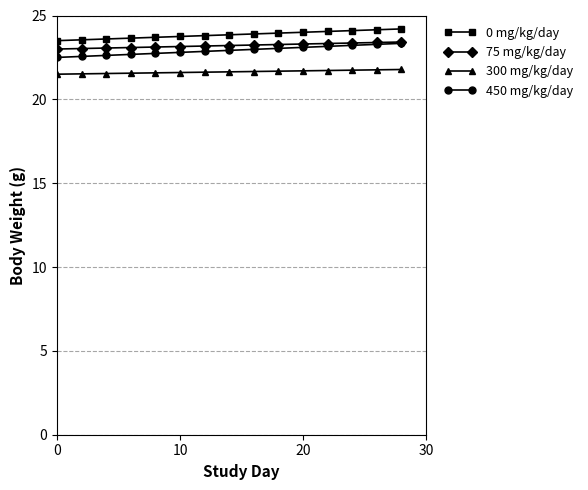

True or false: 300 mg/kg/day and 0 mg/kg/day cross at least once.

False